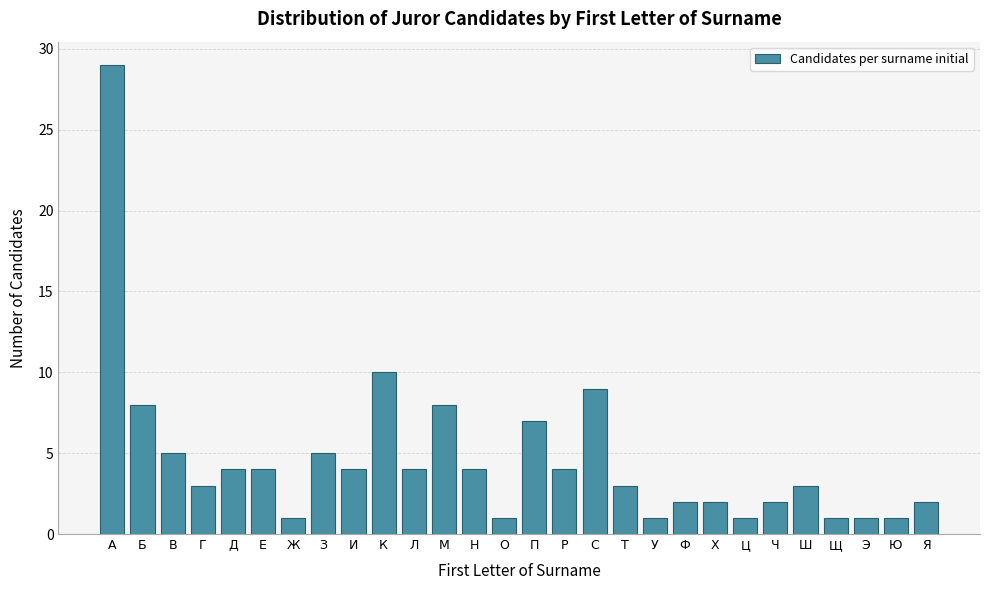

Reading right to left, transcribe all the data shown in this chart.

2	1	1	1	3	2	1	2	2	1	3	9	4	7	1	4	8	4	10	4	5	1	4	4	3	5	8	29